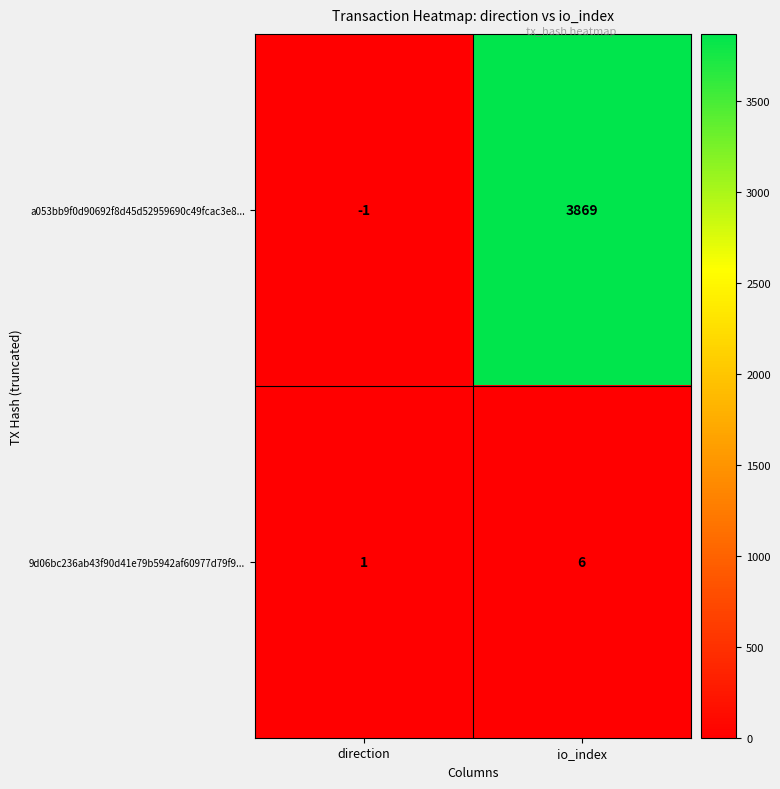

True or false: a053bb9f0d90692f8d45d52959690c49fcac3e8... has a value of -1 at direction.

True